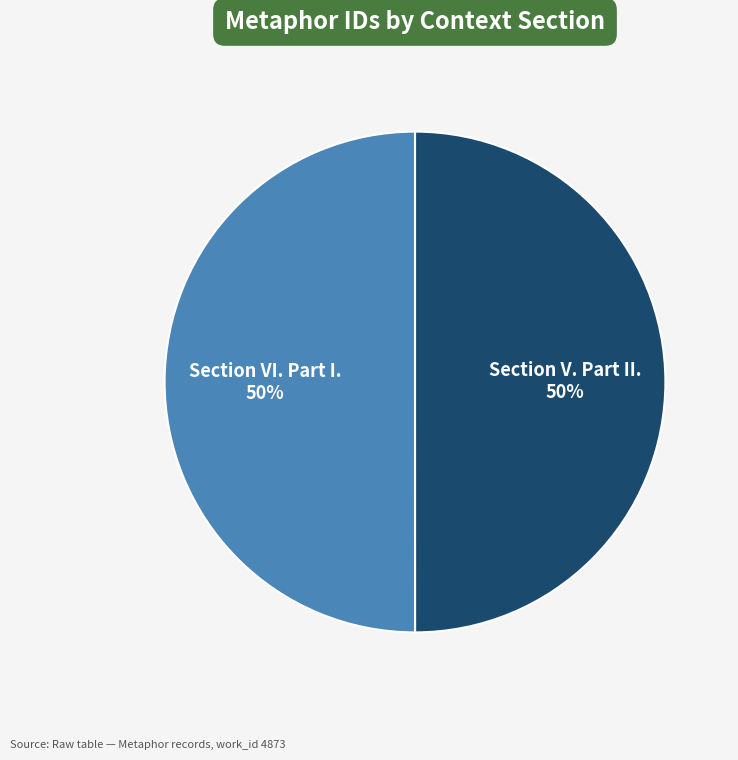

To the nearest percent, what is the average slice percentage?

50%